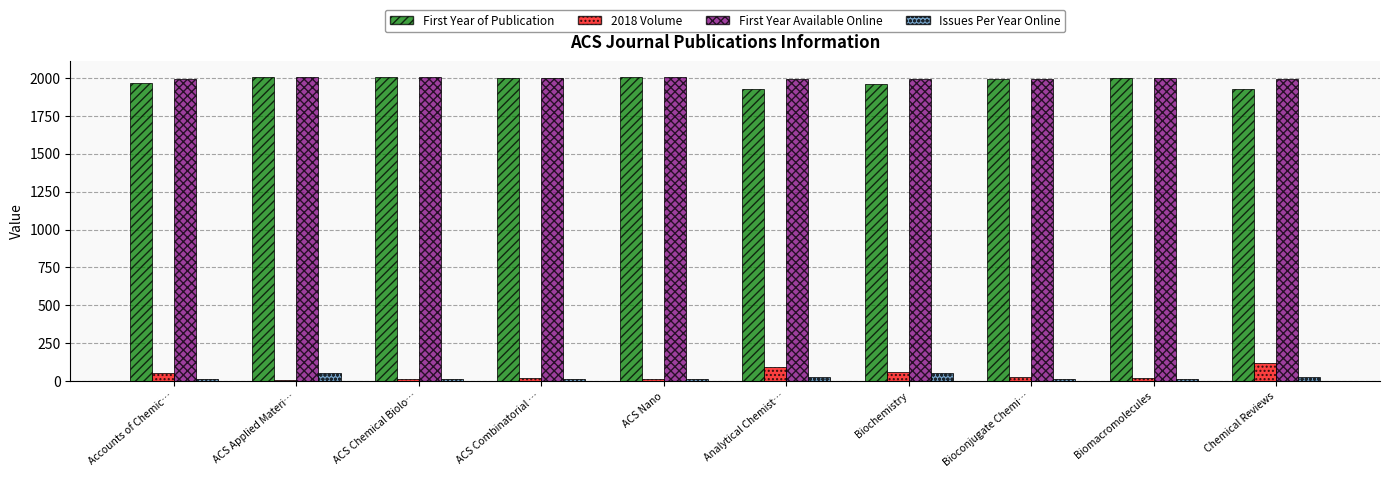

What are all the series names shown in the legend?

First Year of Publication, 2018 Volume, First Year Available Online, Issues Per Year Online